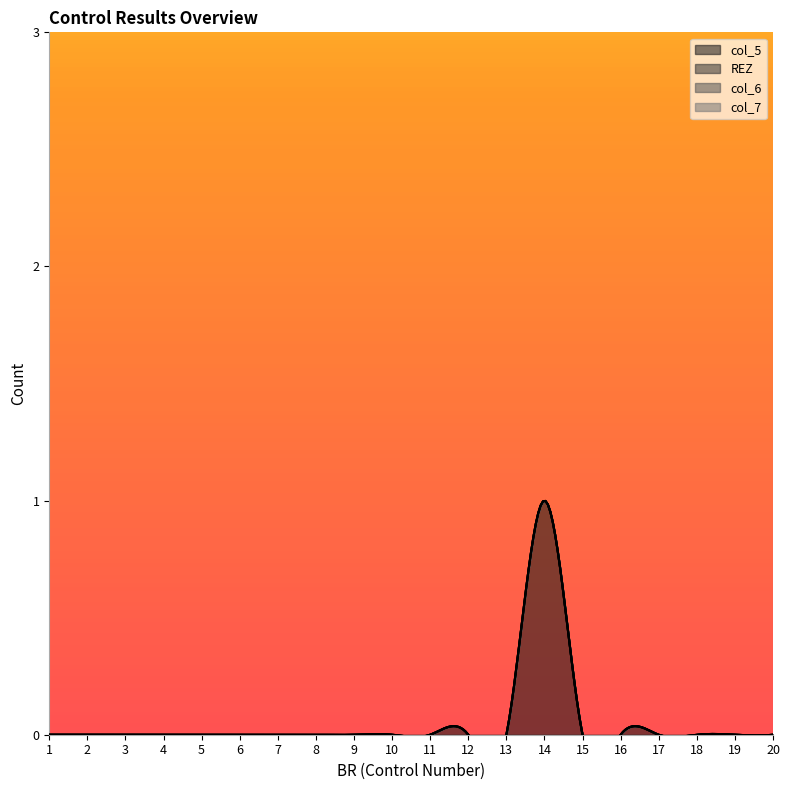

Rank the series by their maximum value, from lowest to highest.

REZ, col_6, col_7, col_5